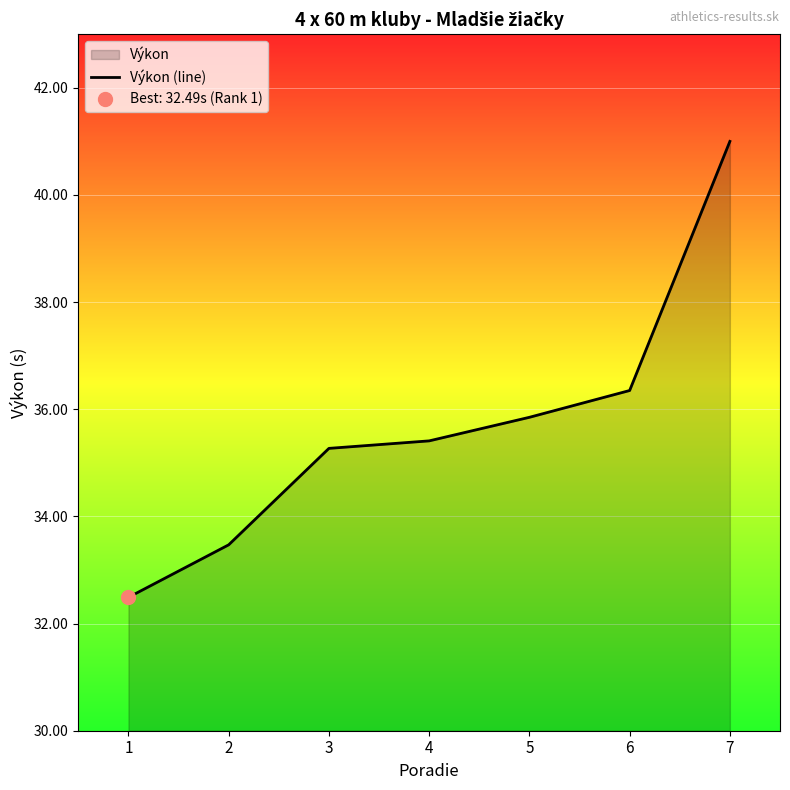

Which label corresponds to the smallest value in the chart?

1